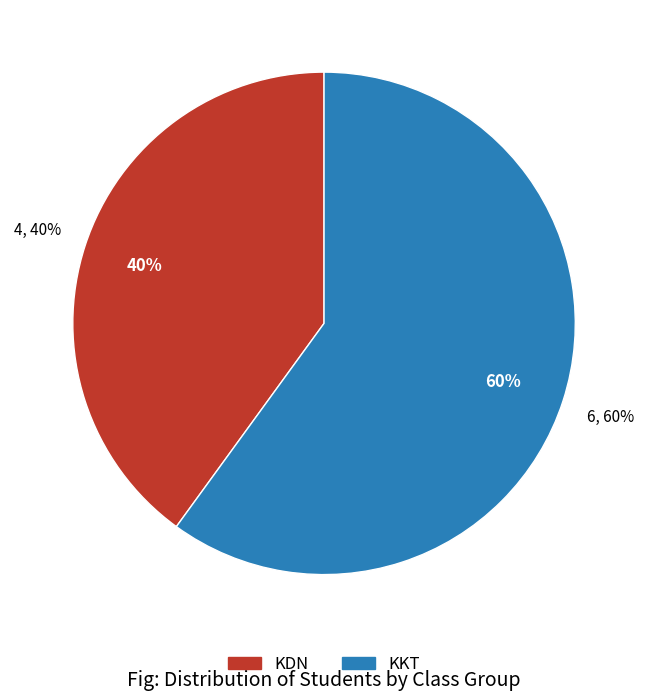

Do KKT and KDN together represent more than half of the pie?

Yes